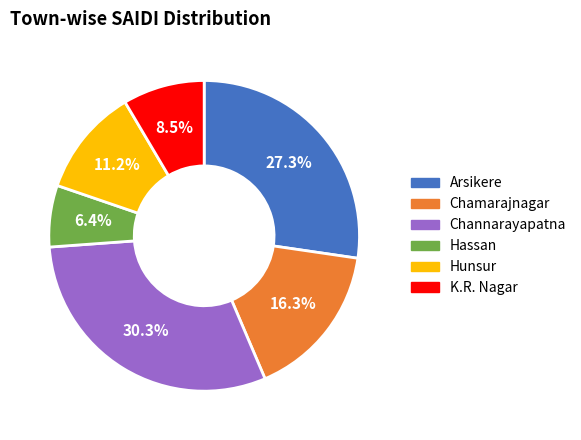

To the nearest percent, what percentage of the pie is Hassan?

6%